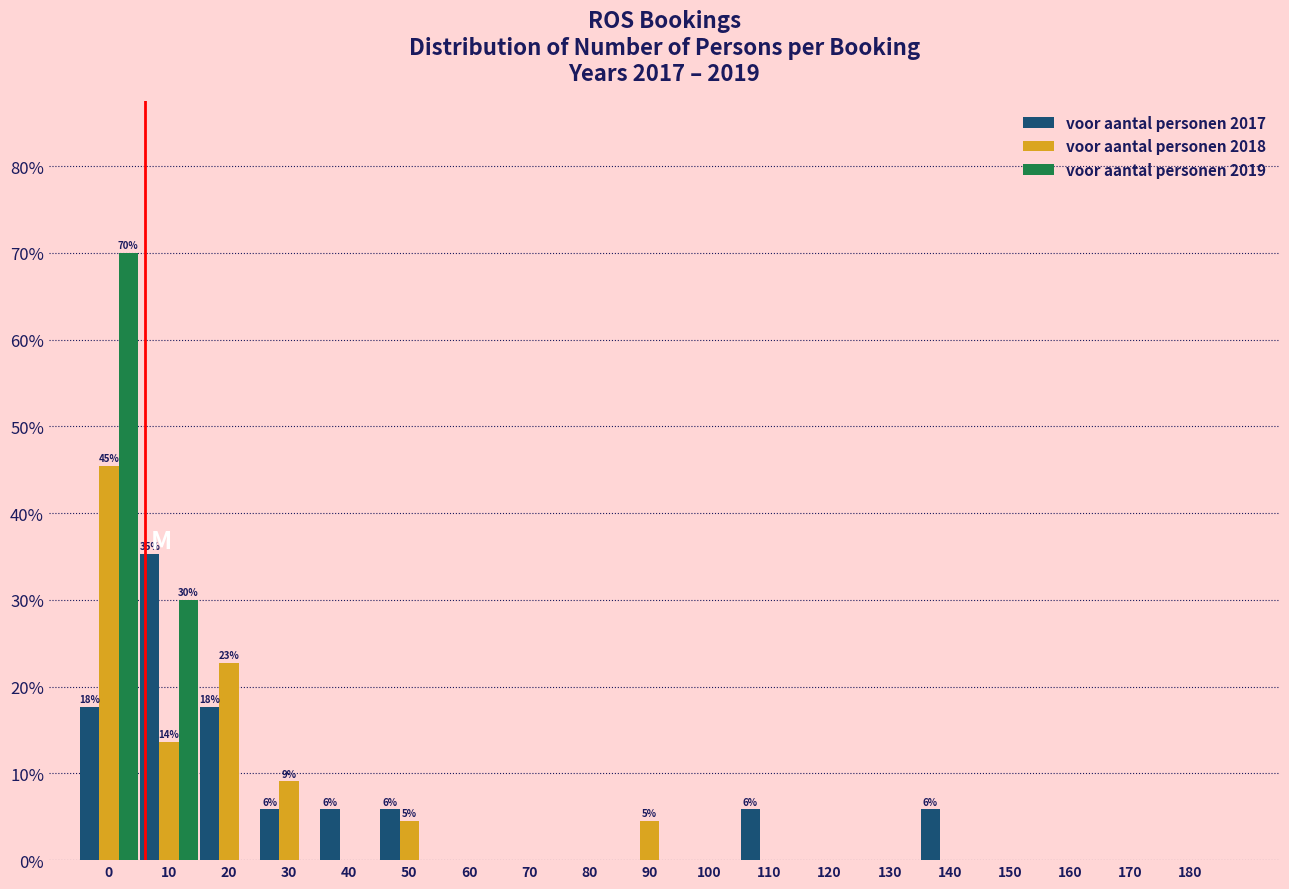

The voor aantal personen 2017 series shows 17.6 at 20. True or false?

True